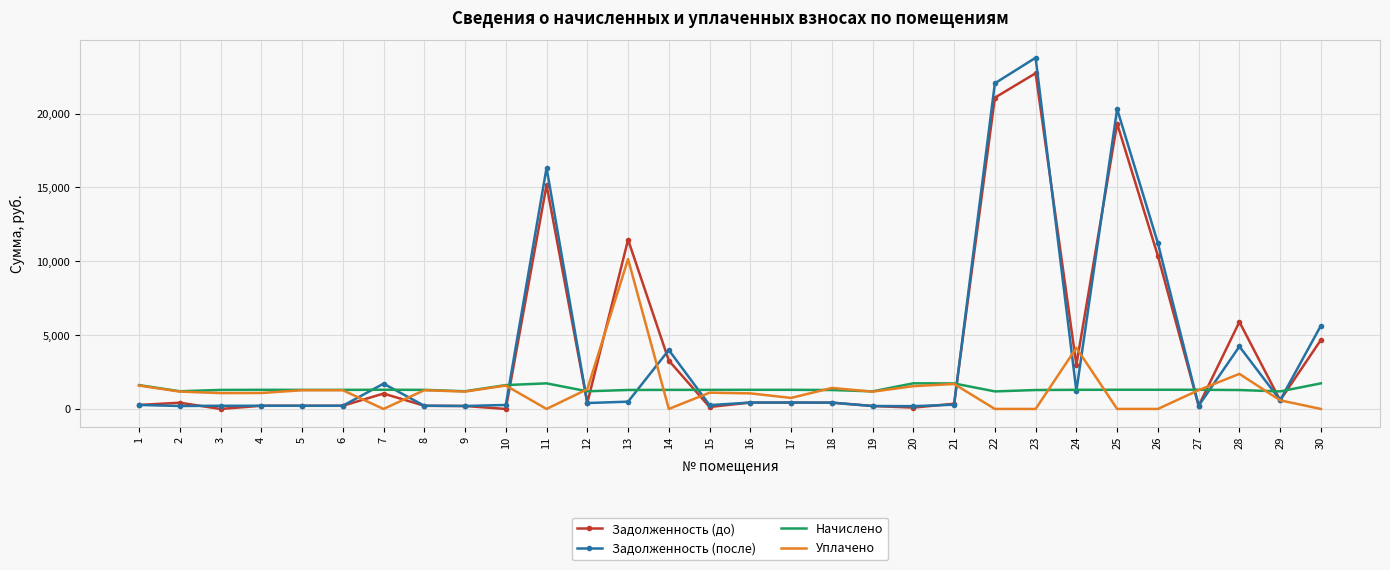

After their last crossing, which series has the higher values: Задолженность (до) or Уплачено?

Задолженность (до)